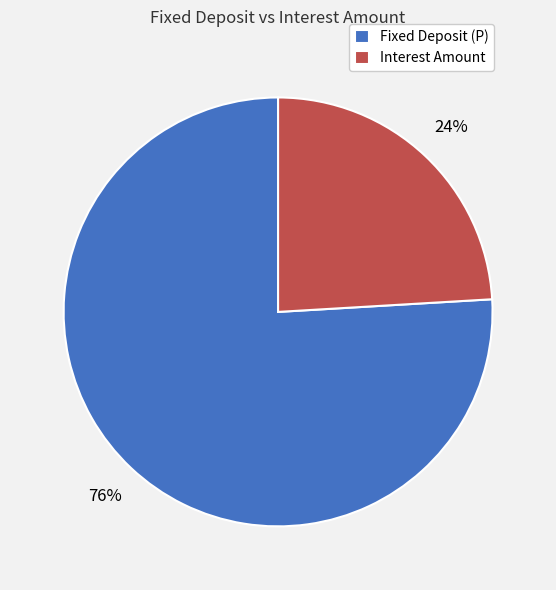

Combined, do Fixed Deposit (P) and Interest Amount account for over 50%?

Yes